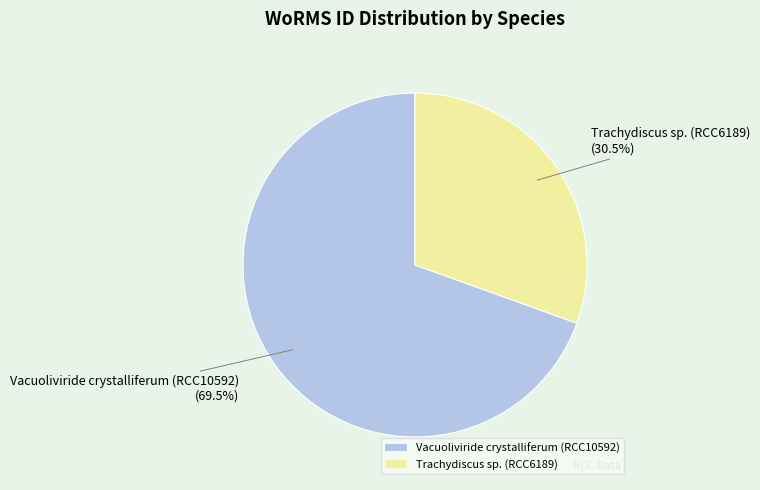

Is there a majority slice in this chart?

Yes